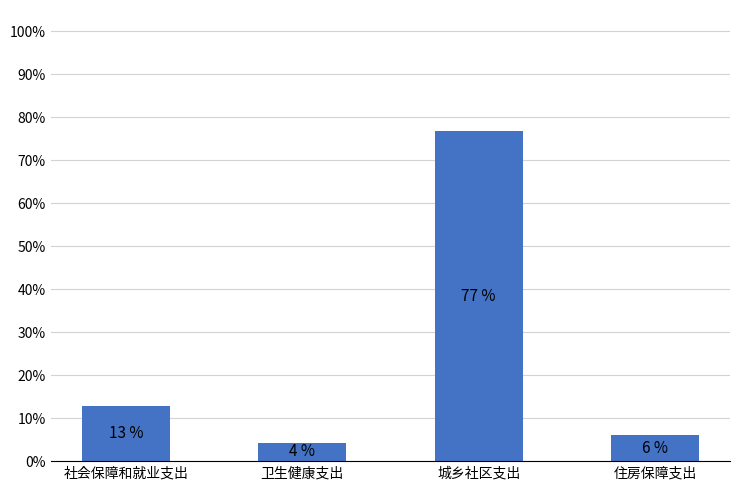

The chart shows a value of 113.1 at 城乡社区支出. True or false?

False